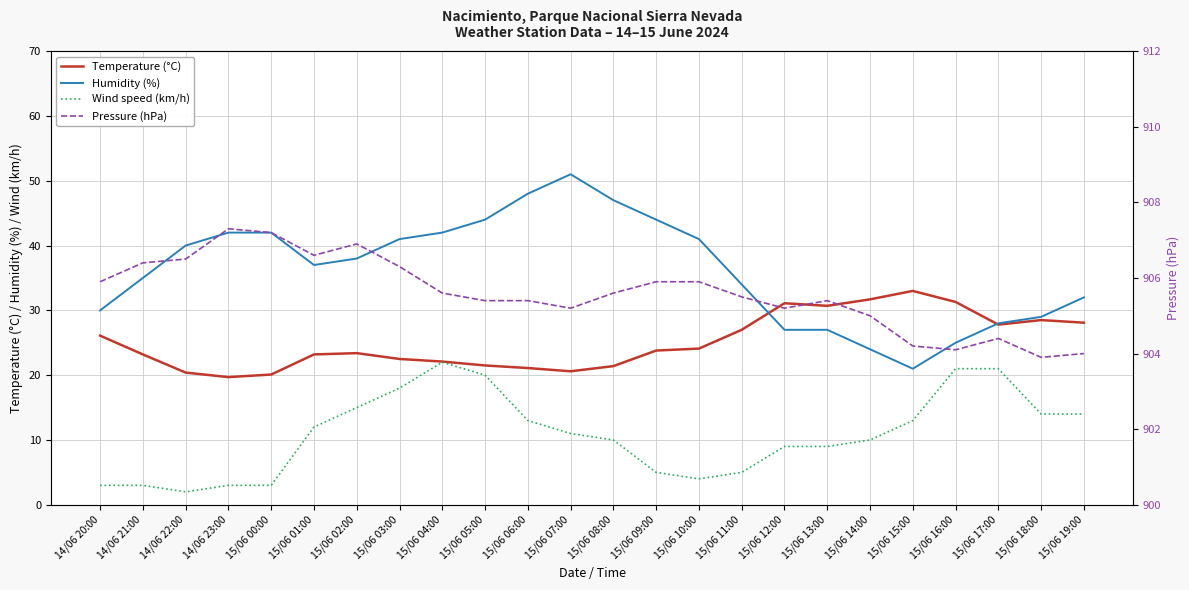

Which series changed the most between 15/06 14:00 and 15/06 19:00?

Humidity (%)